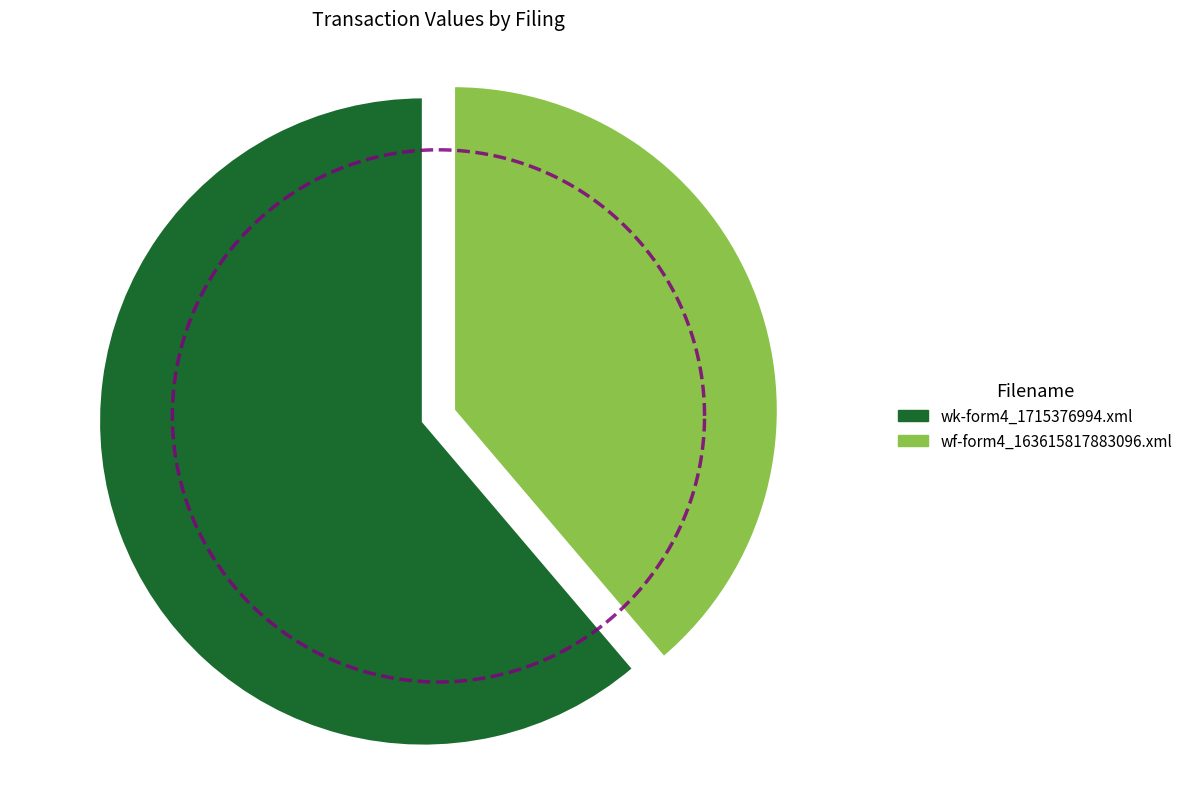

To the nearest percent, what is the difference between the largest and smallest slice percentages?

22%